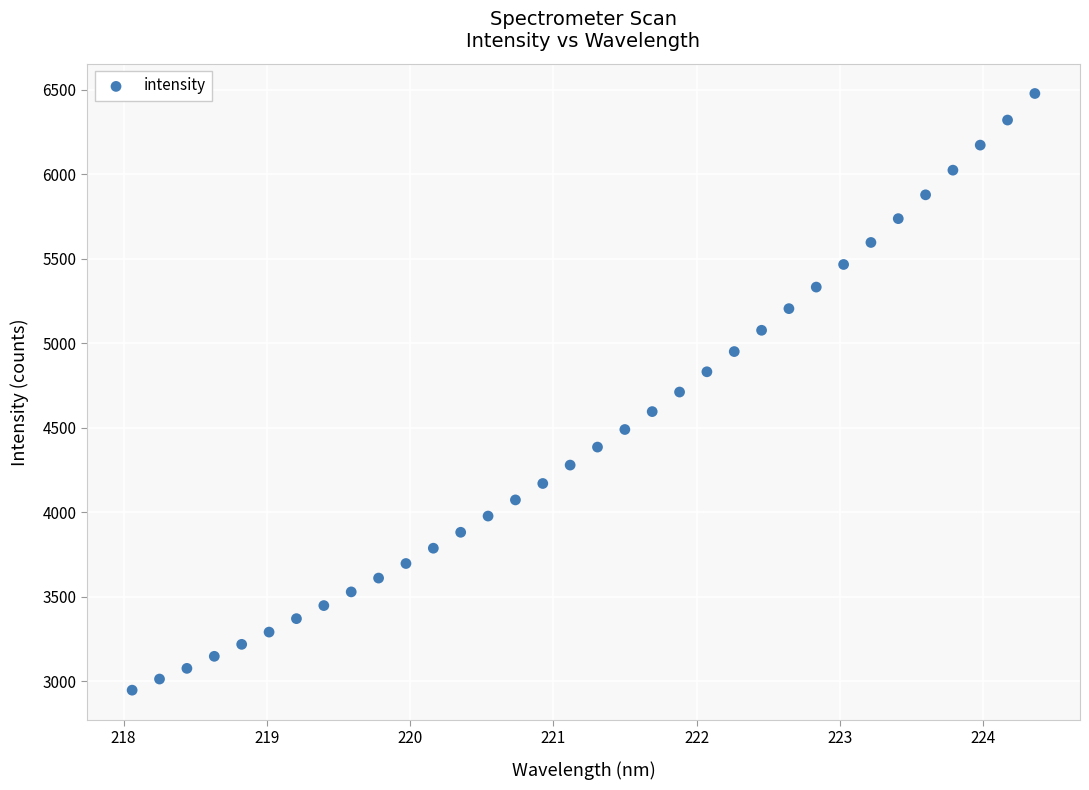

What is the range of Y values (max minus min)?

3532.2